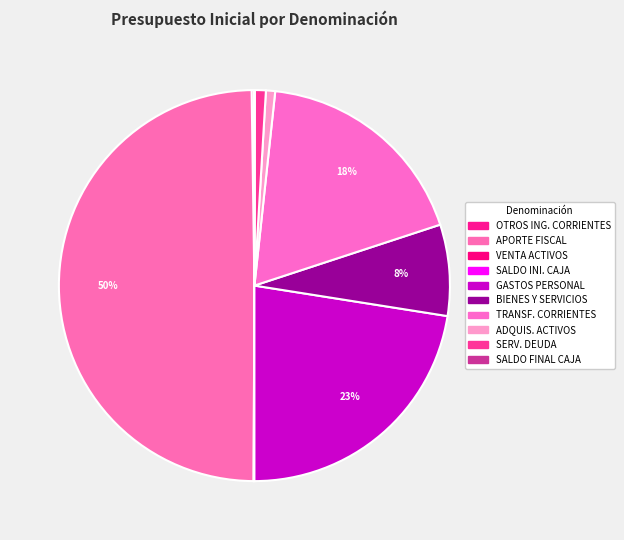

To the nearest percent, what is the average slice percentage?

10%